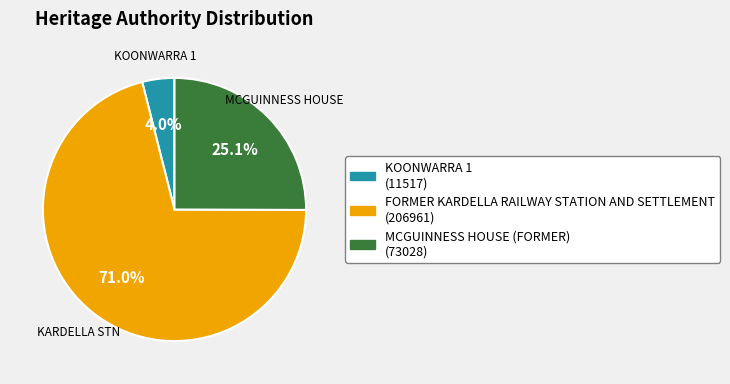

Which category has the smallest portion of the pie?

KOONWARRA 1